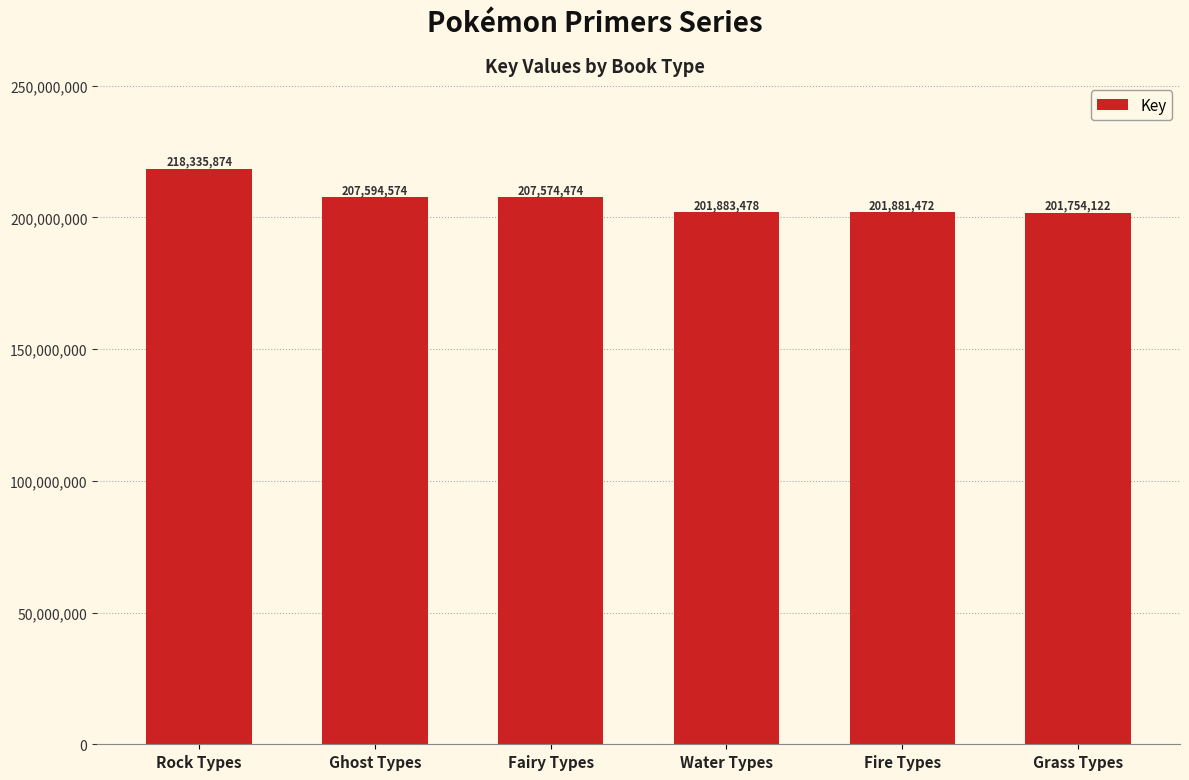

How many bars are there in total?

6